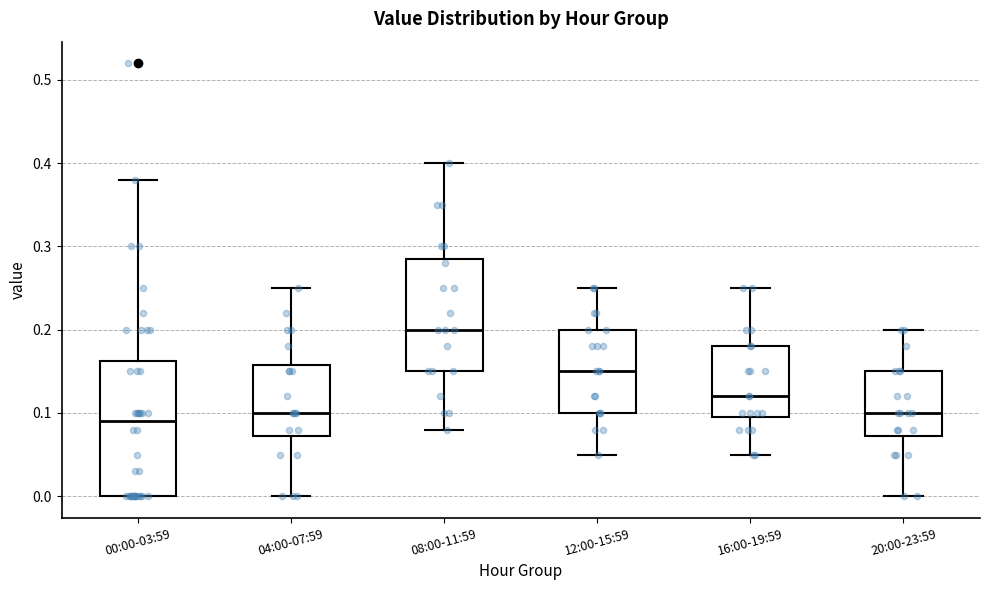

Reading left to right, transcribe this box plot: for each box, give where its median line is, the range the box spans, and where its two whiskers end, as read against the y-axis. The values are not printed on the chart, so give them approximately, as read against the axis.

00:00-03:59: median 0.09, box 0.00 to 0.16, whiskers 0.00 to 0.38
04:00-07:59: median 0.10, box 0.07 to 0.16, whiskers 0.00 to 0.25
08:00-11:59: median 0.20, box 0.15 to 0.29, whiskers 0.08 to 0.40
12:00-15:59: median 0.15, box 0.10 to 0.20, whiskers 0.05 to 0.25
16:00-19:59: median 0.12, box 0.10 to 0.18, whiskers 0.05 to 0.25
20:00-23:59: median 0.10, box 0.07 to 0.15, whiskers 0.00 to 0.20